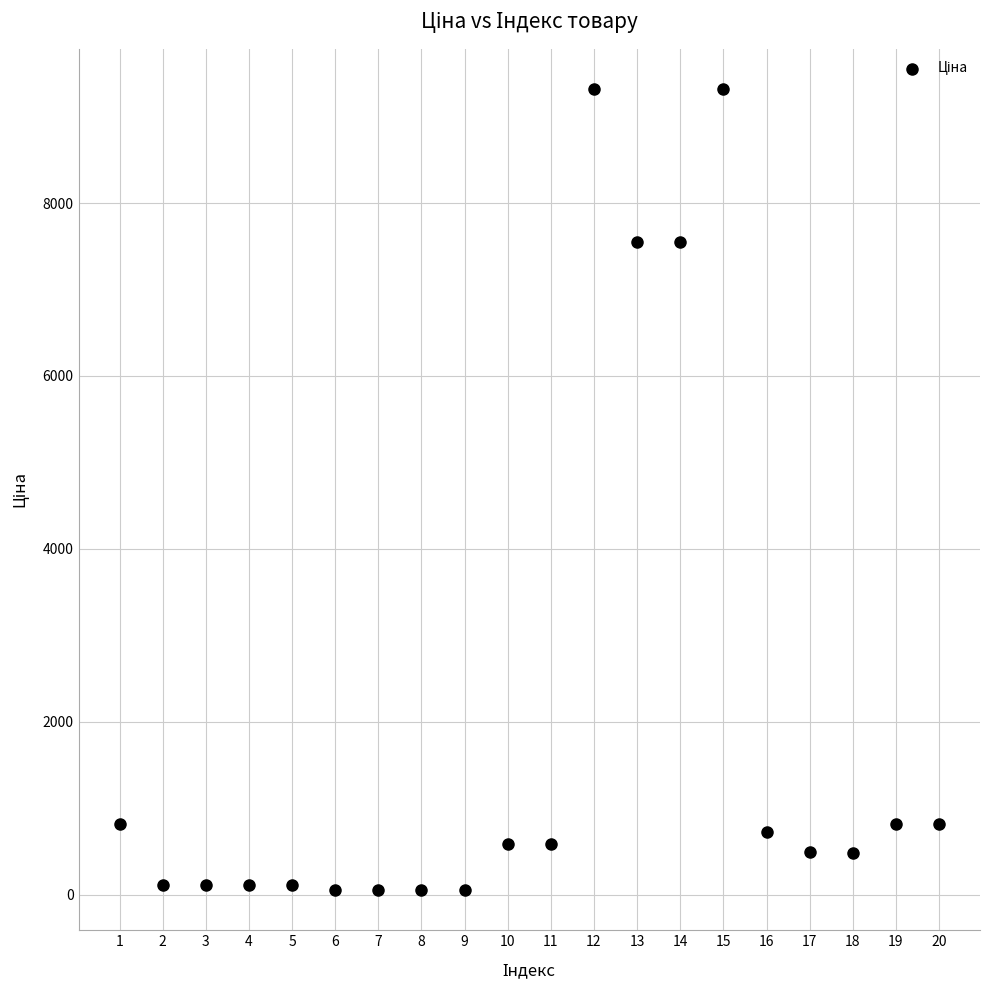

What is the range of X values (max minus min)?

19.0